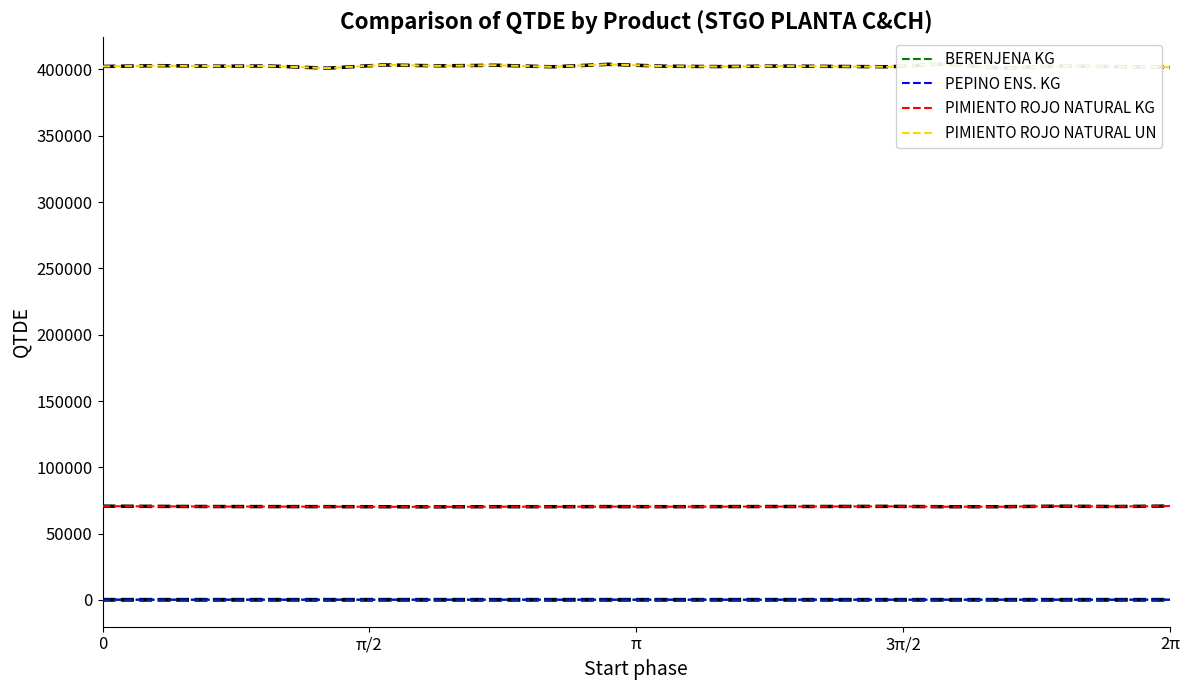

True or false: PIMIENTO ROJO NATURAL KG and BERENJENA KG intersect in this chart.

False